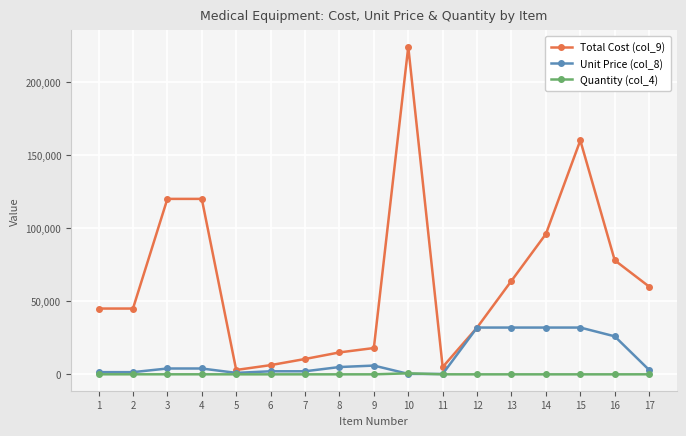

How many data points in Quantity (col_4) are less than 5?

8